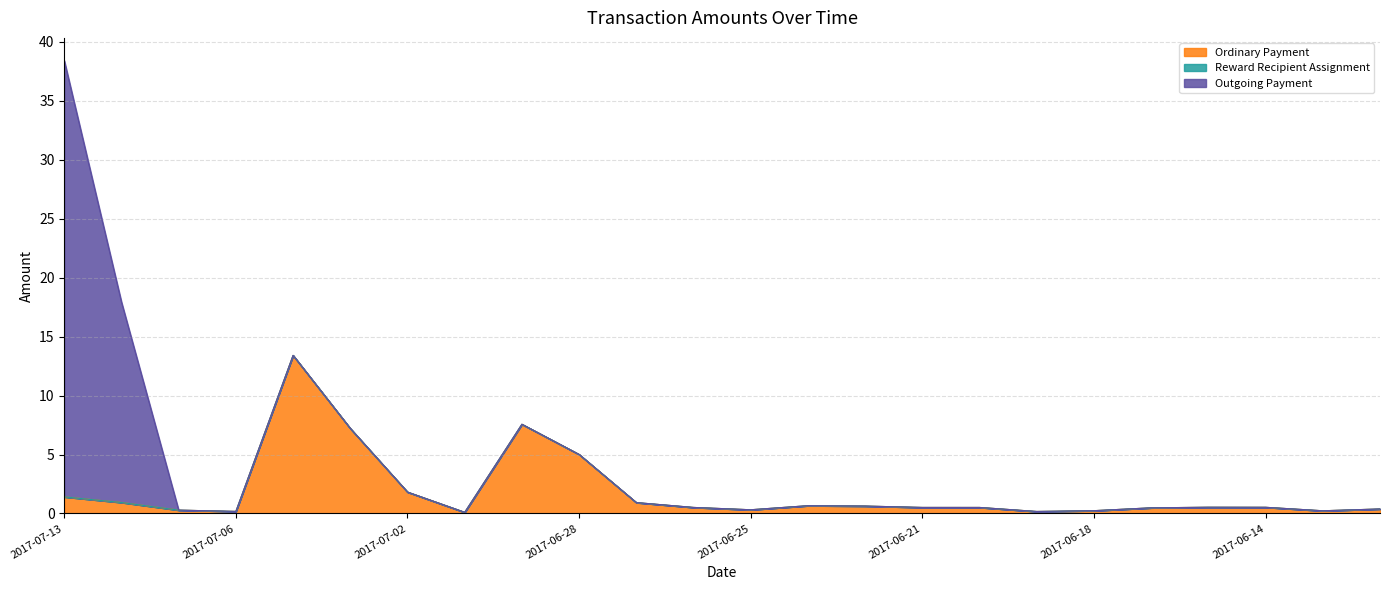

True or false: Outgoing Payment and Reward Recipient Assignment intersect in this chart.

False